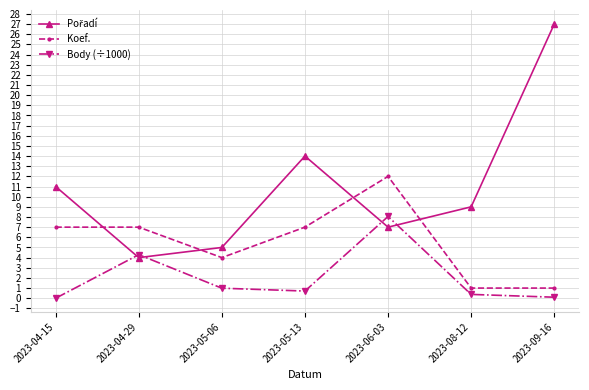

What is the total value across all series at 2023-04-15?

18.0